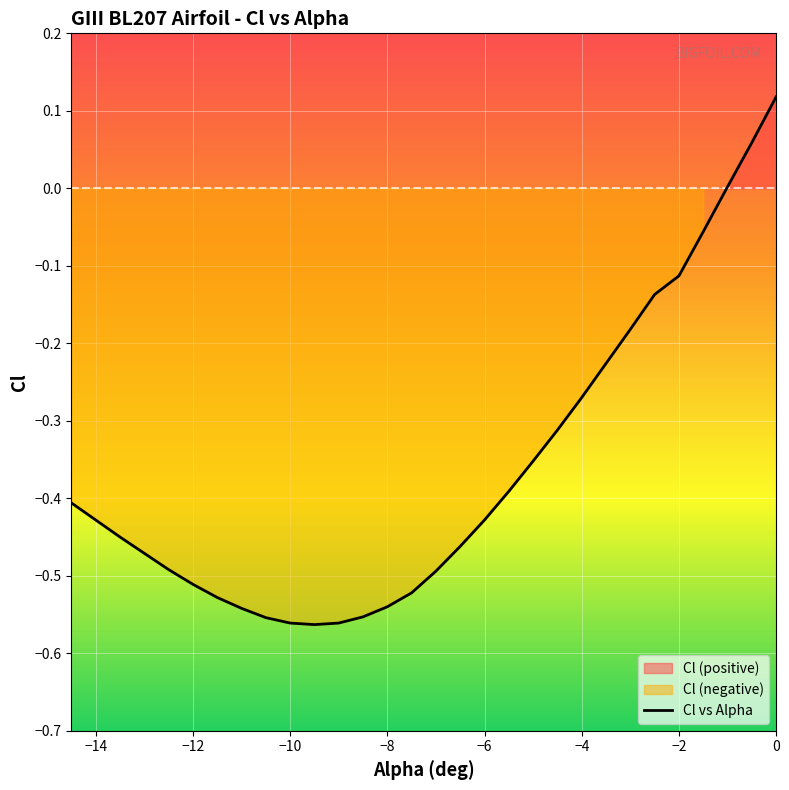

True or false: Cl vs Alpha has a value of -0.3 at −12.

False